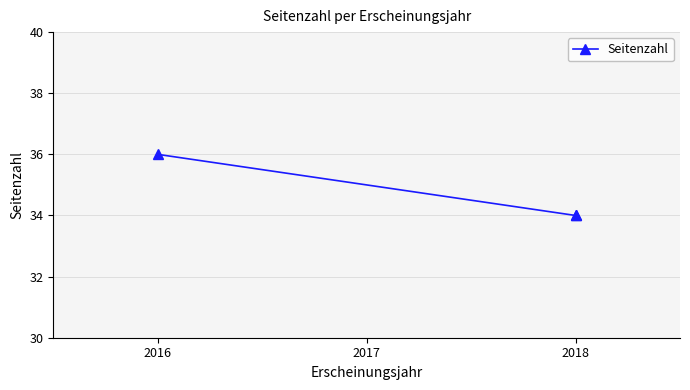

Which label corresponds to the largest value in the chart?

2016